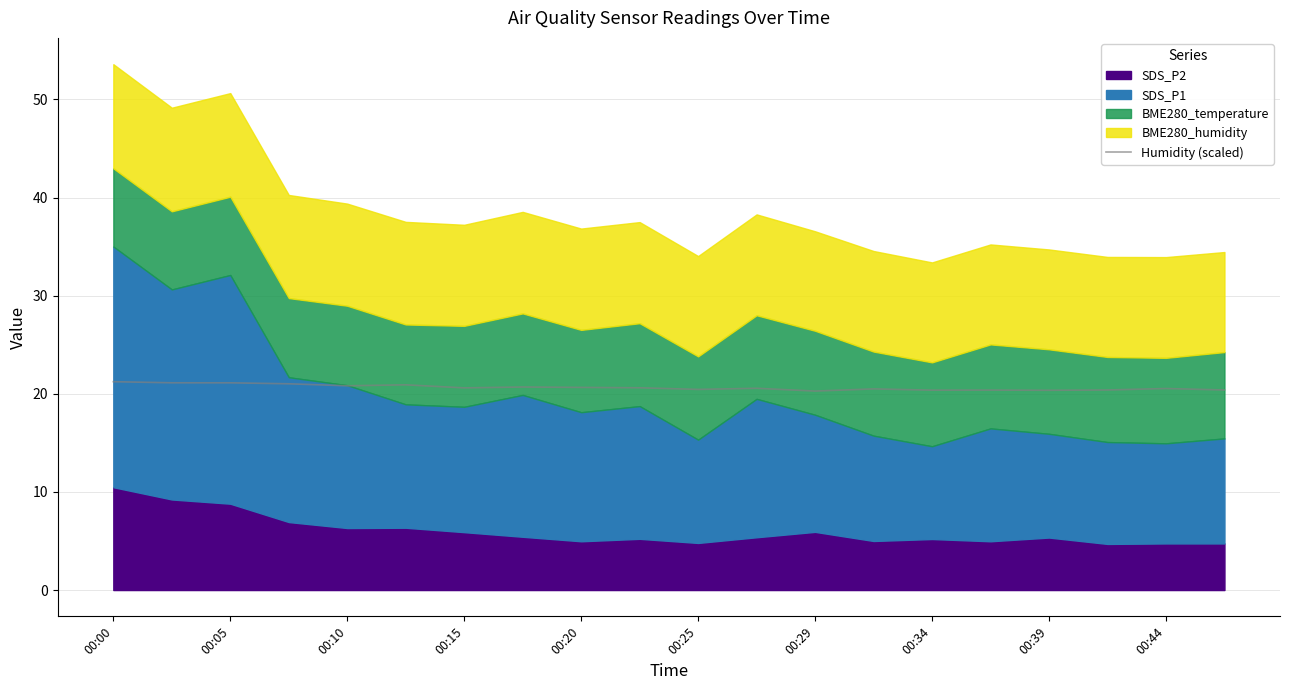

What is the value of the 9th point from the left?

20.6